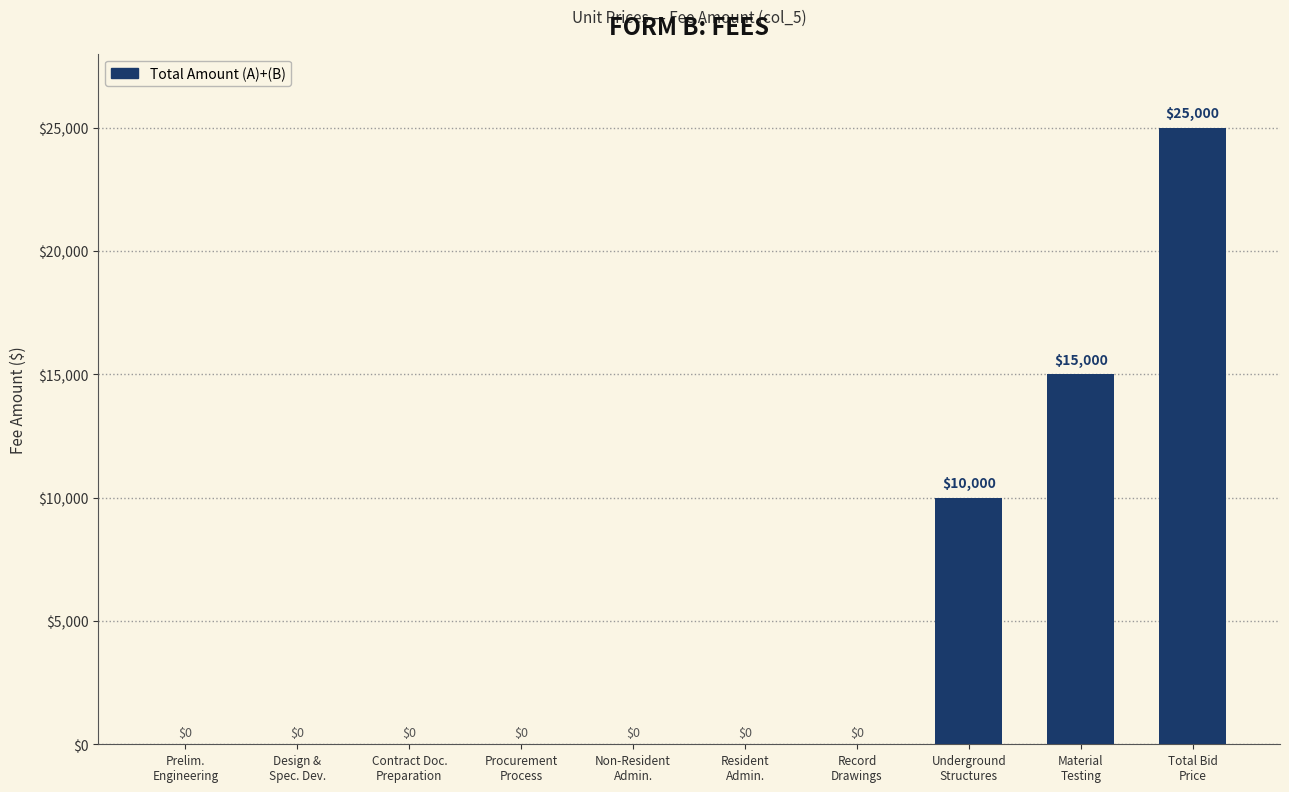

The chart shows a value of 13880 at Prelim.
Engineering. True or false?

False